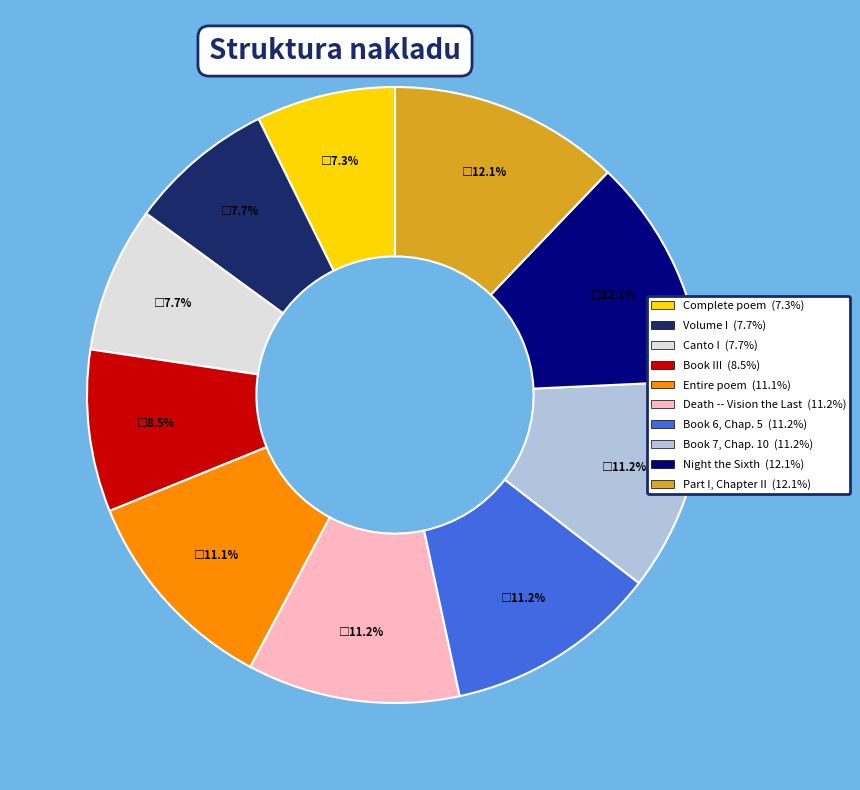

Is there a majority slice in this chart?

No